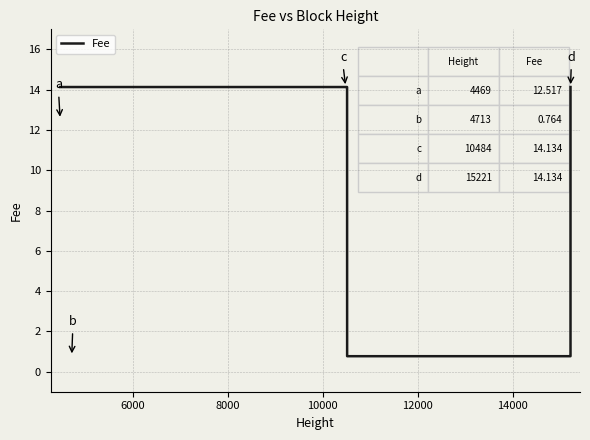

What is the sum of all values?

314.6